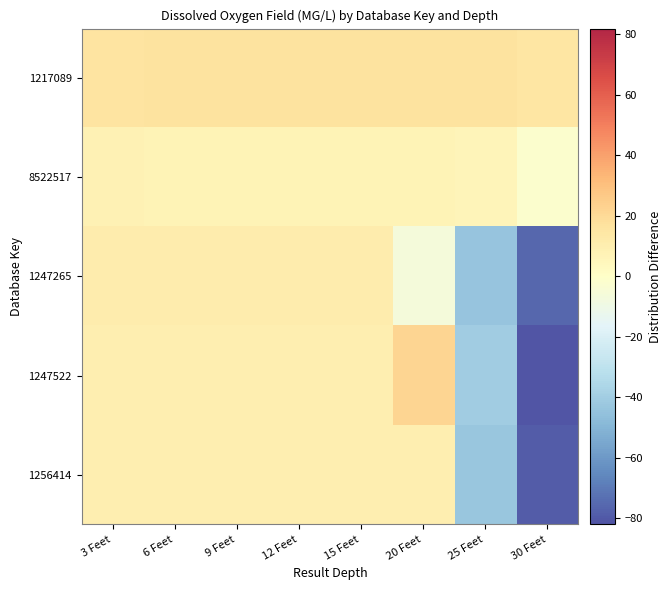

Reading left to right, extract all data points from this chart.

1217089: 3 Feet=16.1	6 Feet=17.1	9 Feet=17.1	12 Feet=17.1	15 Feet=17.1	20 Feet=17.1	25 Feet=17.1	30 Feet=15.1
8522517: 3 Feet=8.1	6 Feet=7.1	9 Feet=7.1	12 Feet=7.1	15 Feet=7.1	20 Feet=7.1	25 Feet=6.1	30 Feet=-1.9
1247265: 3 Feet=11.1	6 Feet=11.1	9 Feet=11.1	12 Feet=11.1	15 Feet=11.1	20 Feet=-5.9	25 Feet=-43.9	30 Feet=-75.9
1247522: 3 Feet=10.1	6 Feet=10.1	9 Feet=10.1	12 Feet=10.1	15 Feet=10.1	20 Feet=22.1	25 Feet=-40.9	30 Feet=-81.9
1256414: 3 Feet=10.1	6 Feet=10.1	9 Feet=10.1	12 Feet=10.1	15 Feet=10.1	20 Feet=10.1	25 Feet=-42.9	30 Feet=-78.9